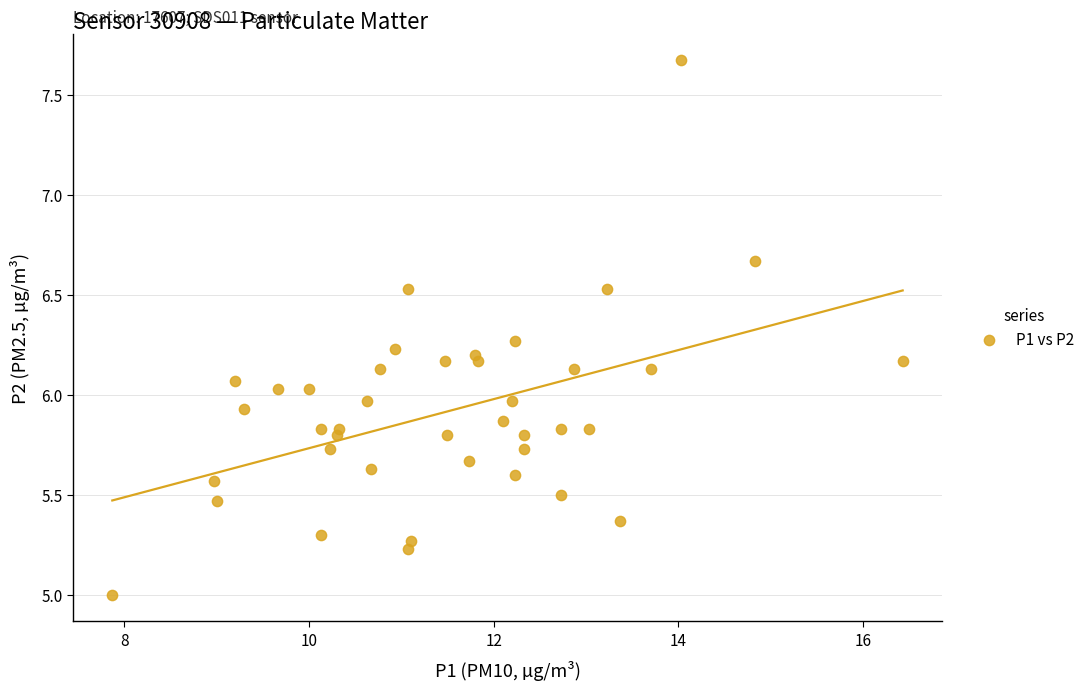

What is the range of X values (max minus min)?

8.6